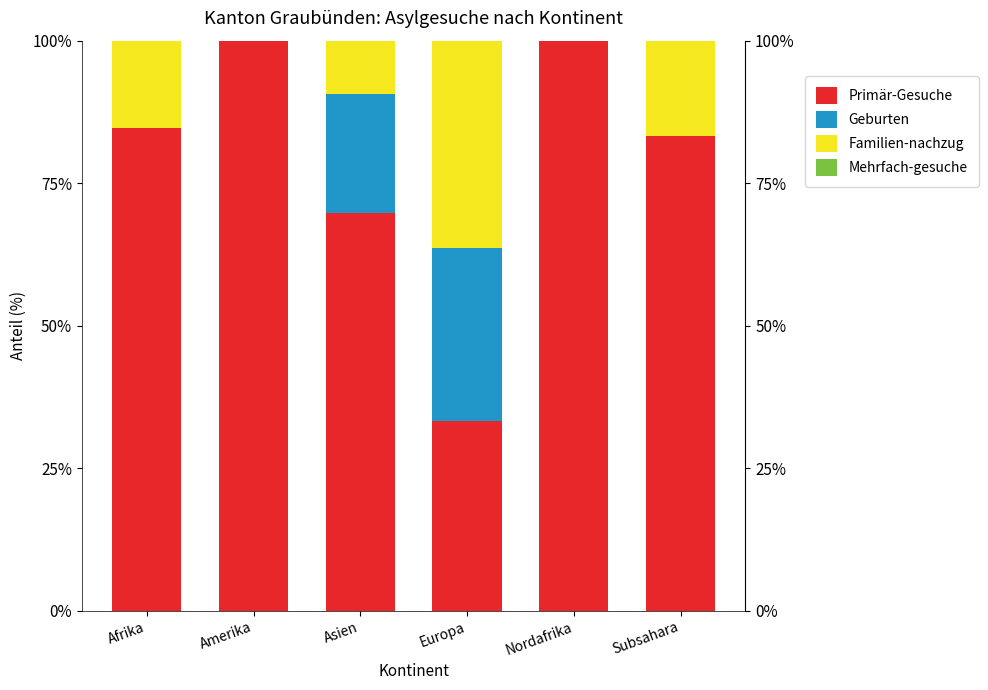

How many bars are there in each group?

4